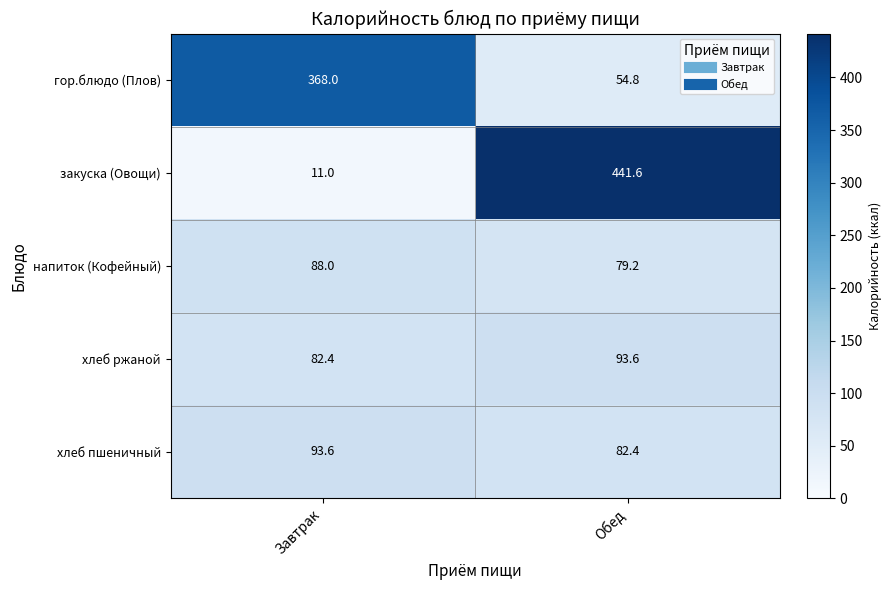

At which category is the sum across all series the highest?

Обед